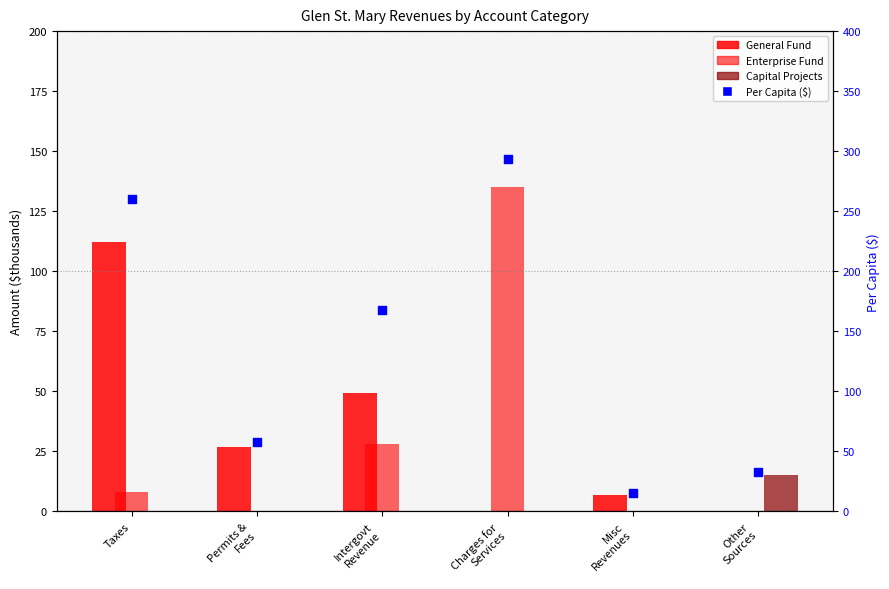

Which series has the largest Y range (max minus min)?

Per Capita ($)